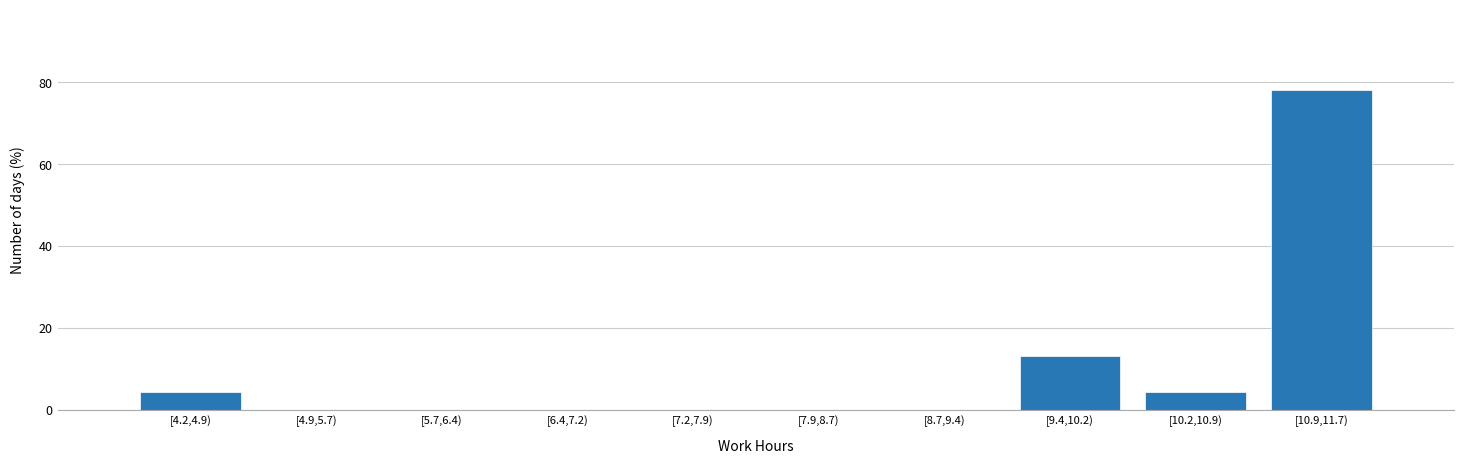

Reading right to left, list all the values displayed in this chart.

[10.9,11.7)=78.3	[10.2,10.9)=4.3	[9.4,10.2)=13.0	[8.7,9.4)=0.0	[7.9,8.7)=0.0	[7.2,7.9)=0.0	[6.4,7.2)=0.0	[5.7,6.4)=0.0	[4.9,5.7)=0.0	[4.2,4.9)=4.3